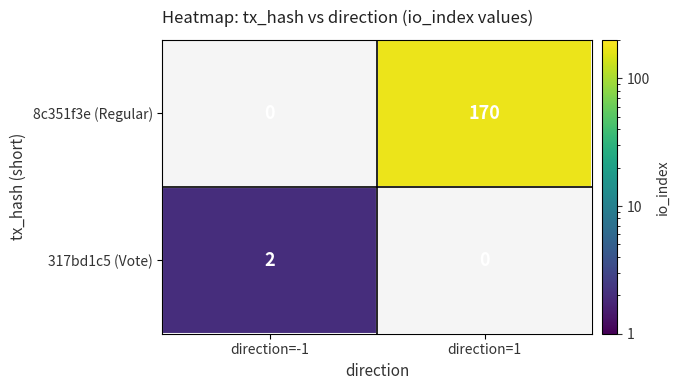

The value of 8c351f3e (Regular) at direction=1 is 60. True or false?

False